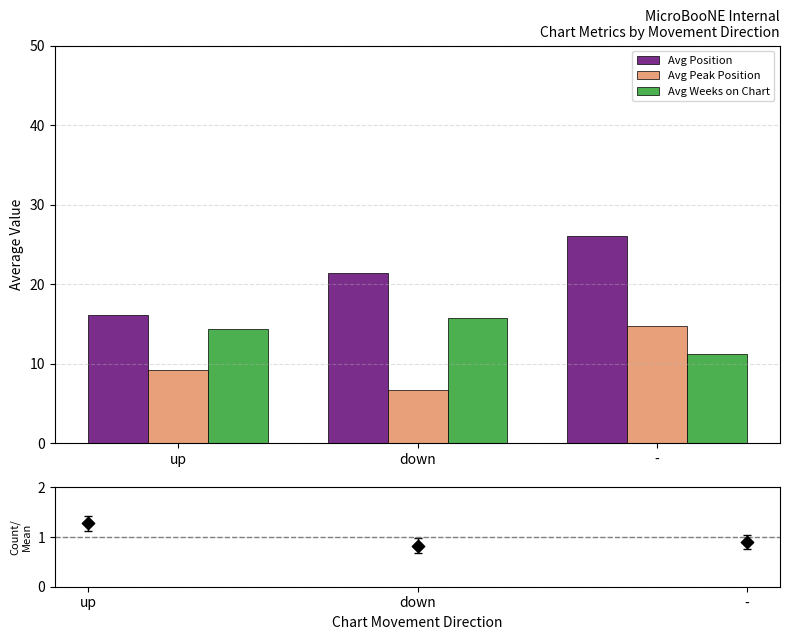

What is the highest value of the Avg Position series?

26.0